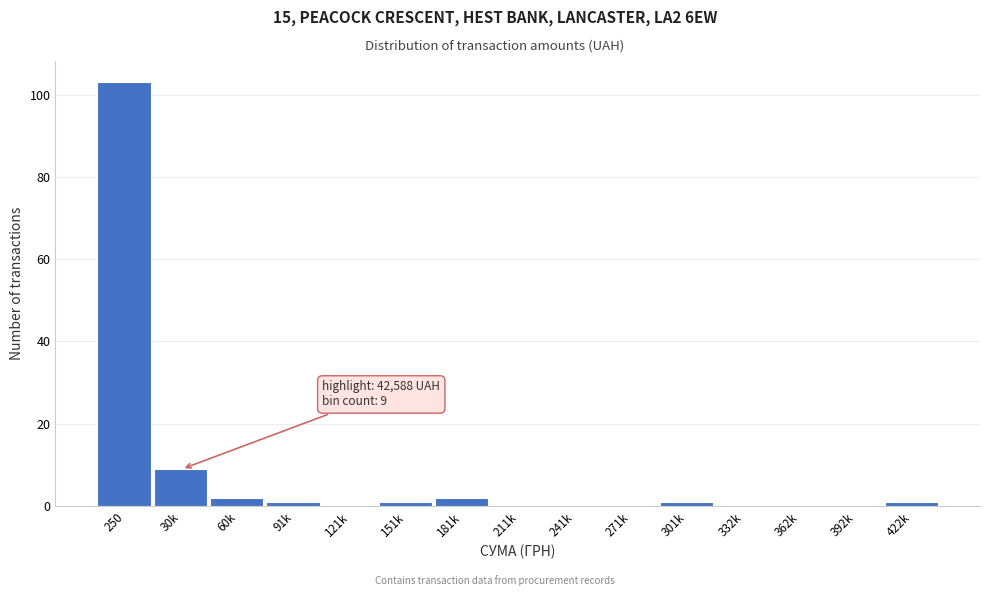

Reading left to right, transcribe all the data shown in this chart.

250=103	30k=9	60k=2	91k=1	121k=0	151k=1	181k=2	211k=0	241k=0	271k=0	301k=1	332k=0	362k=0	392k=0	422k=1